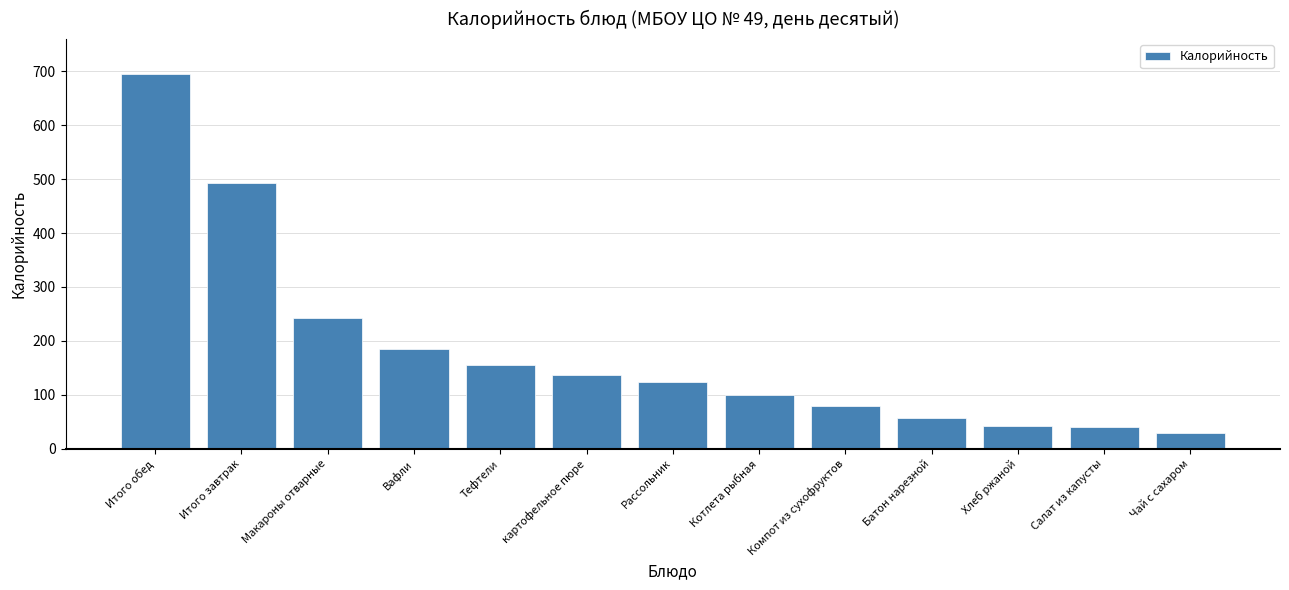

At which category does the chart reach its minimum across all series?

Чай с сахаром